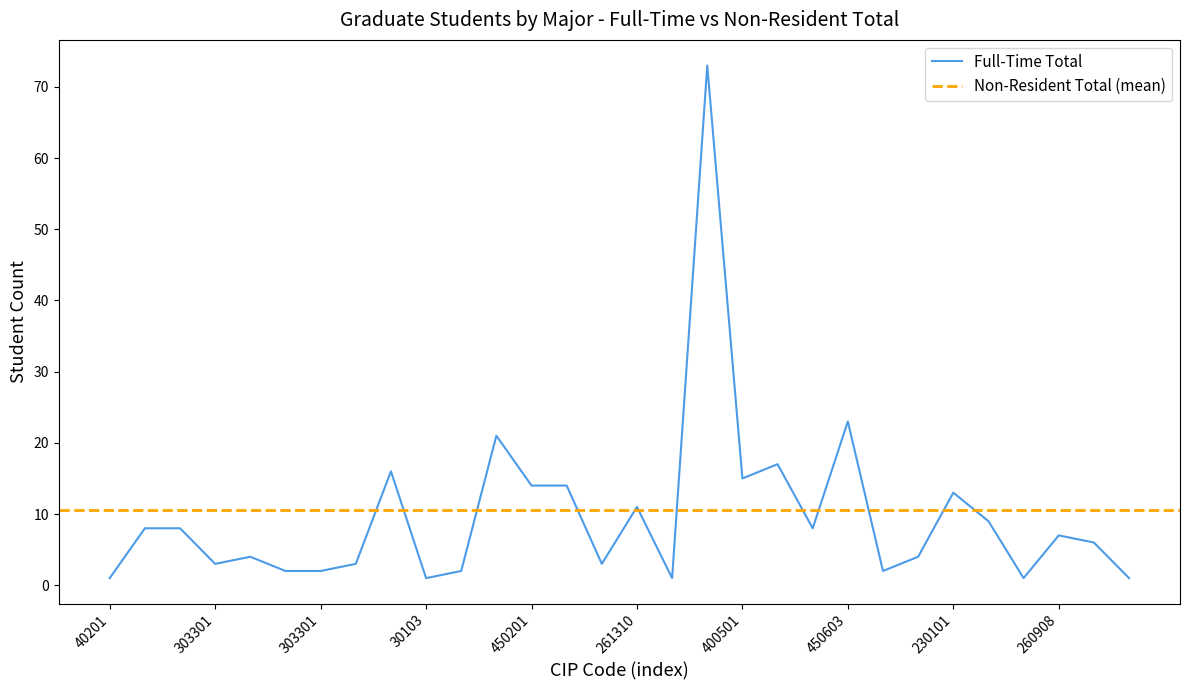

How many data points does each series have?

30